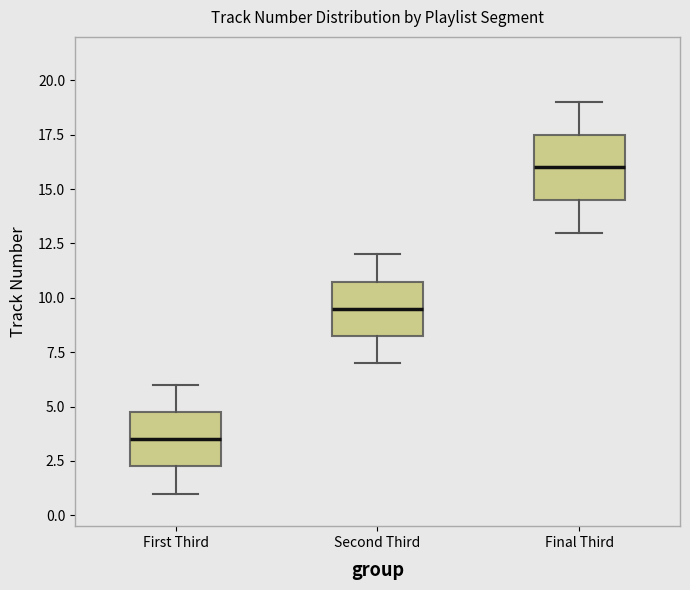

Reading left to right, transcribe this box plot: for each box, give where its median line is, the range the box spans, and where its two whiskers end, as read against the y-axis. The values are not printed on the chart, so give them approximately, as read against the axis.

First Third: median 3.5, box 2.5 to 5.0, whiskers 1.0 to 6.0
Second Third: median 9.5, box 8.5 to 11.0, whiskers 7.0 to 12.0
Final Third: median 16.0, box 14.5 to 17.5, whiskers 13.0 to 19.0